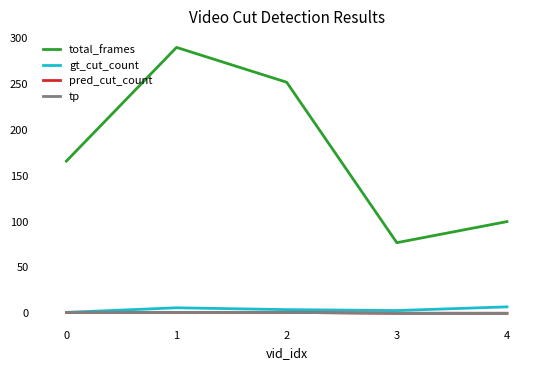

Where is the first local minimum for gt_cut_count?

3